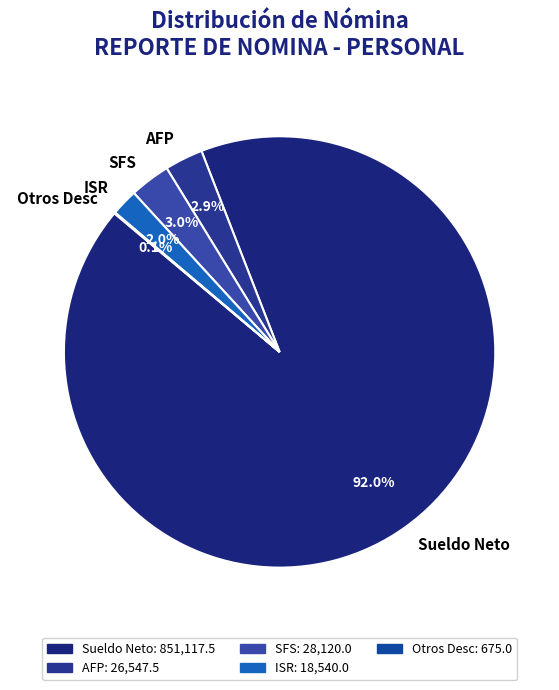

How much of the chart is everything except ISR?

98.0%